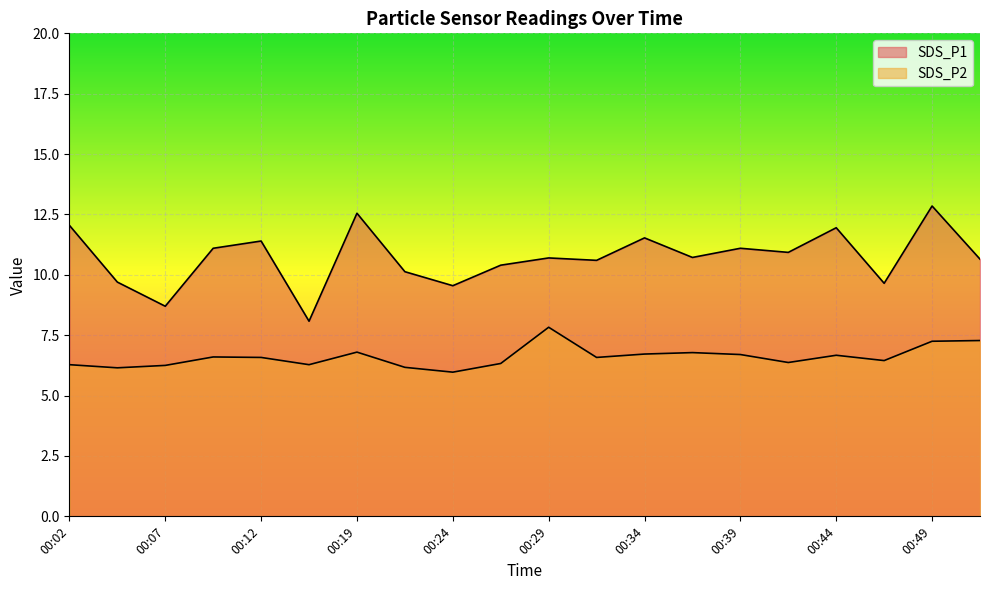

The value of SDS_P1 at 00:07 is 6.0. True or false?

False